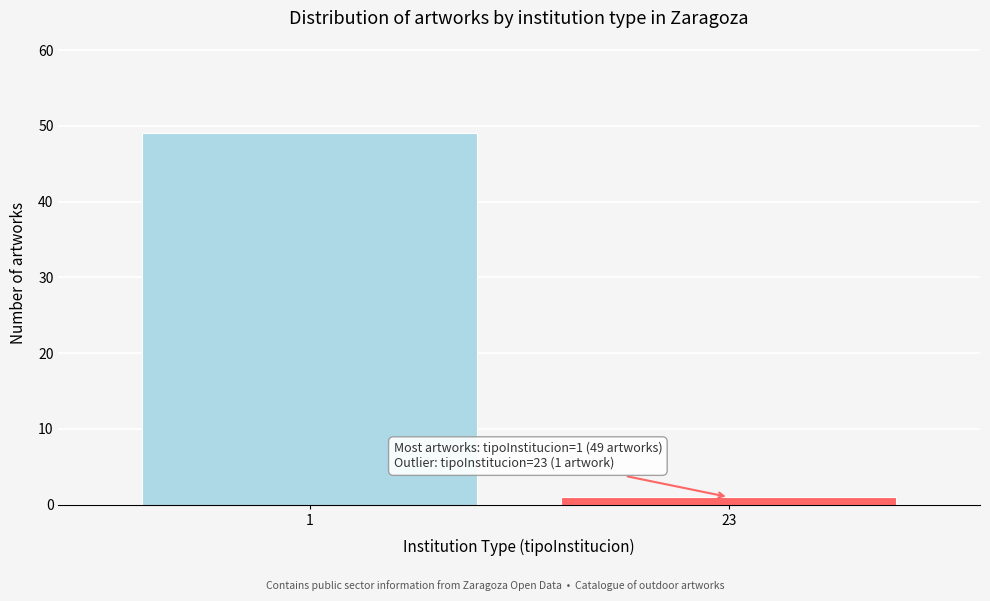

Reading left to right, what are all the values shown in this chart?

1=49	23=1